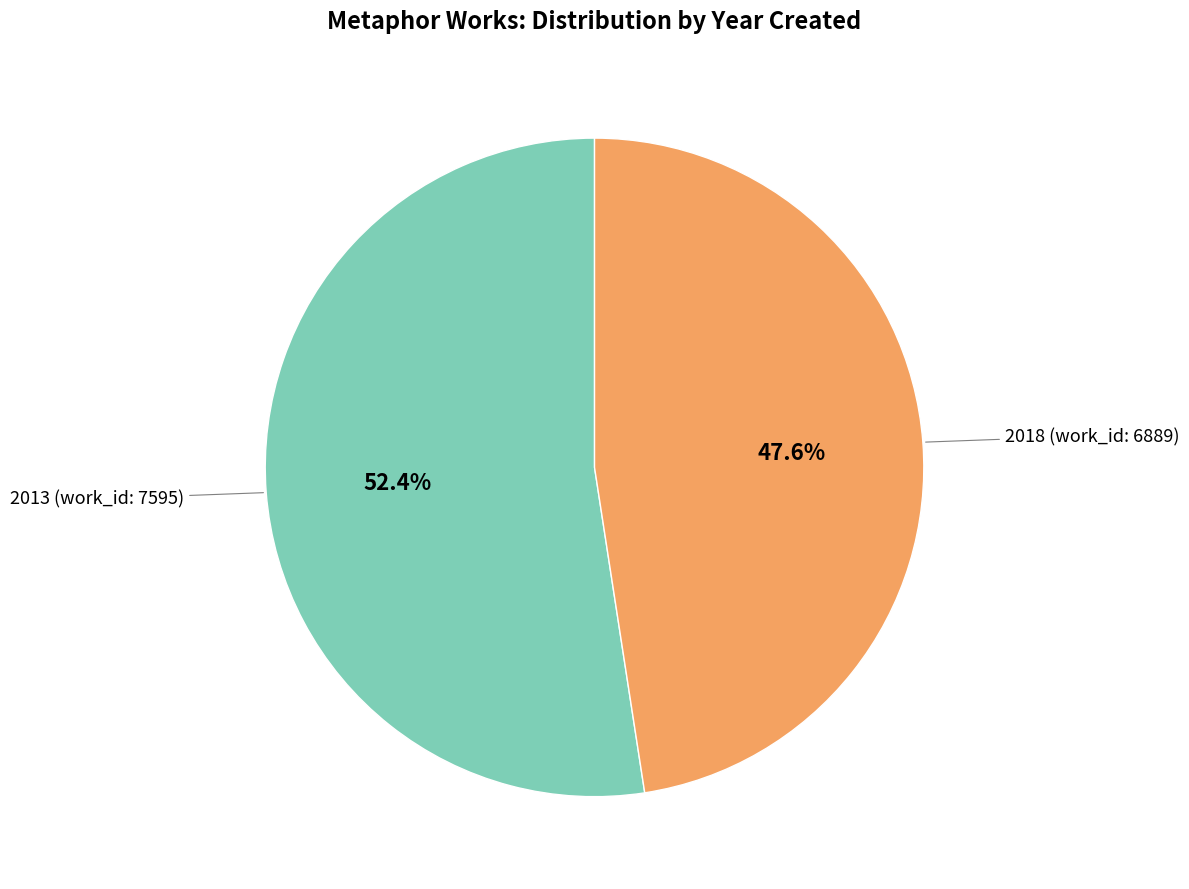

Is there a majority slice in this chart?

Yes